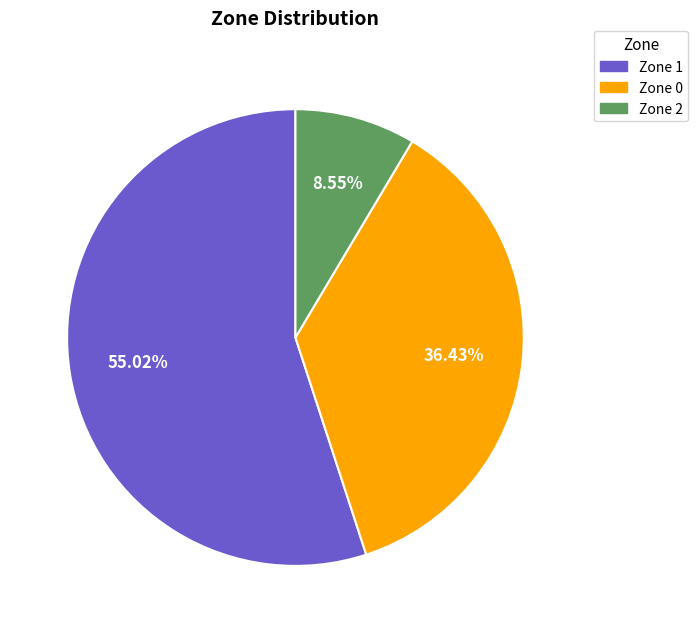

Rank the categories by value from lowest to highest.

Zone 2, Zone 0, Zone 1